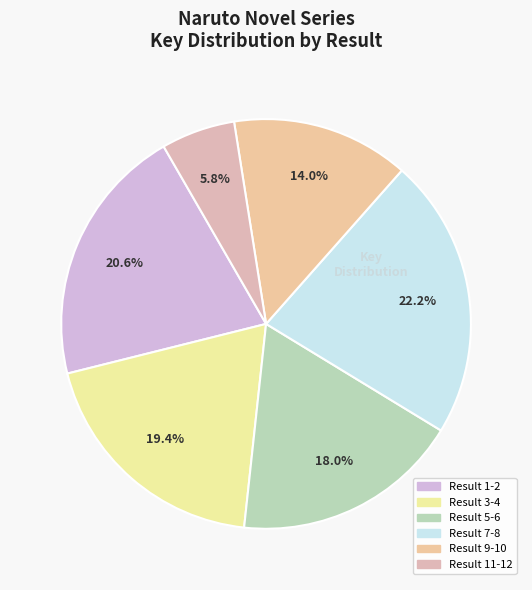

Which slice is the largest?

8